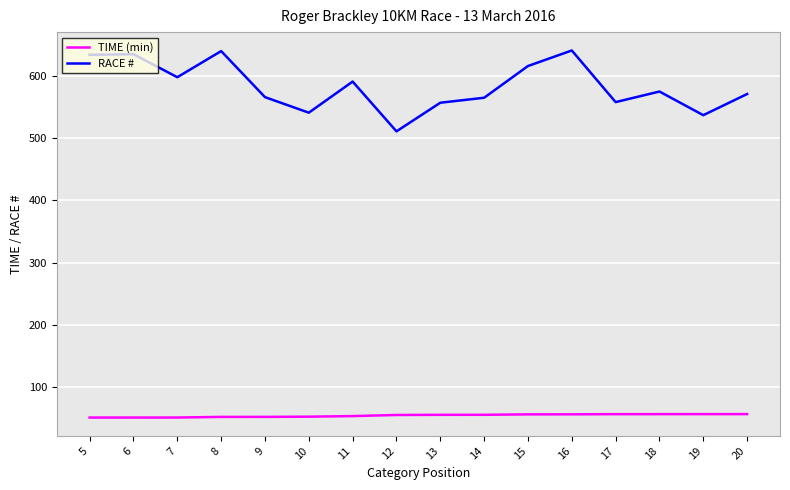

True or false: RACE # and TIME (min) intersect in this chart.

False